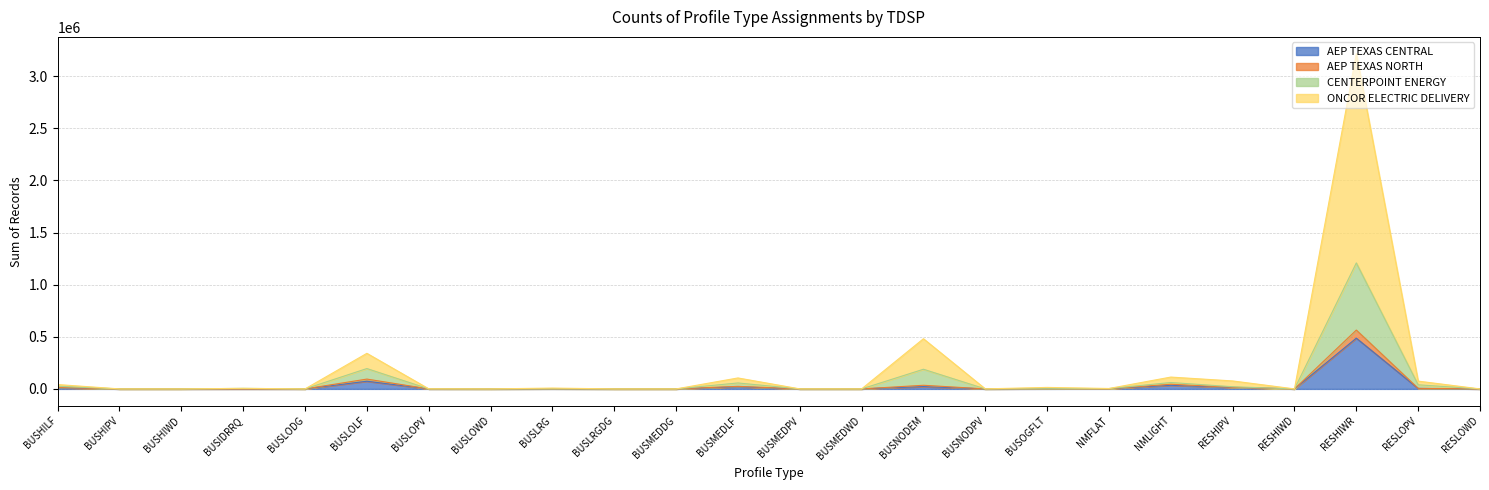

At which category does ONCOR ELECTRIC DELIVERY reach its first local valley?

BUSHIWD